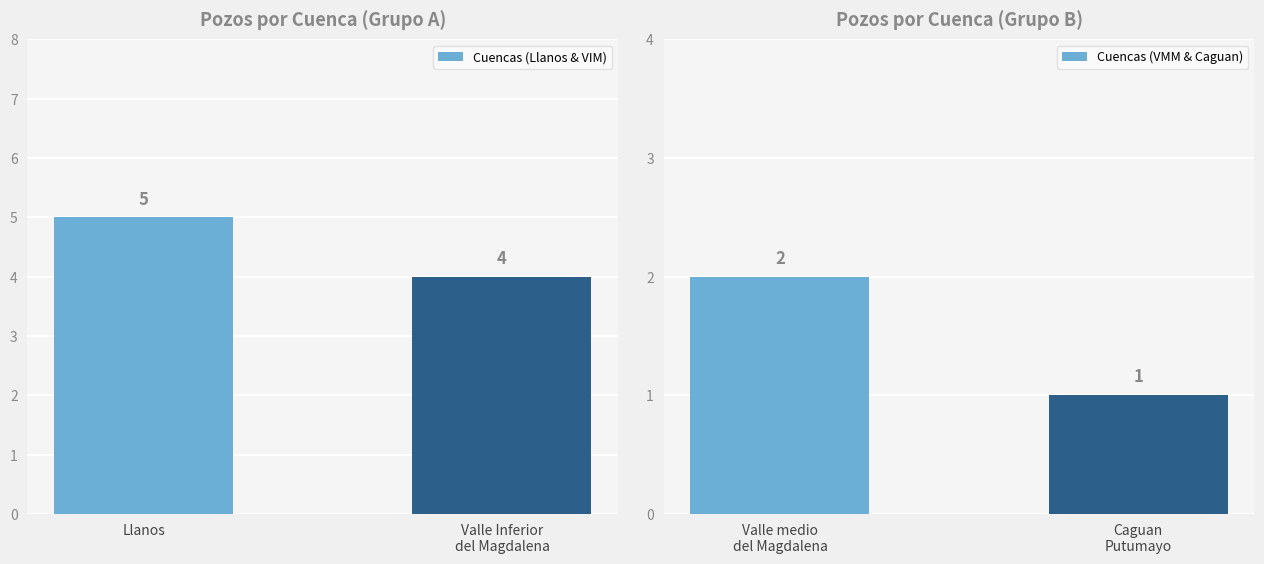

At which label does Cuencas (Llanos & VIM) reach its peak?

Llanos